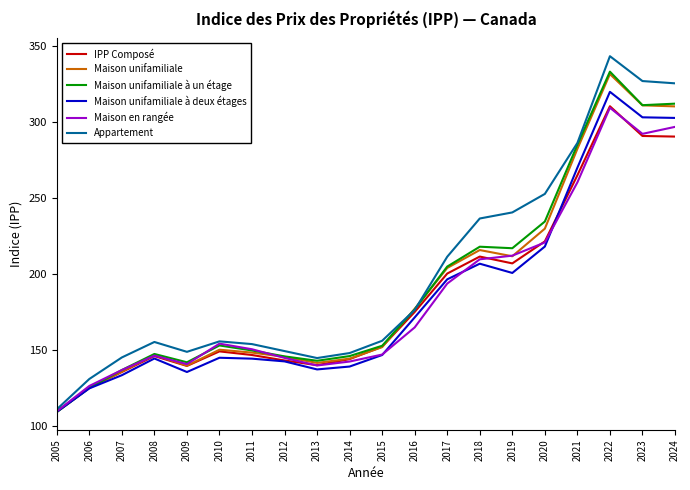

What is the difference between the highest and lowest values at 2011?

9.6